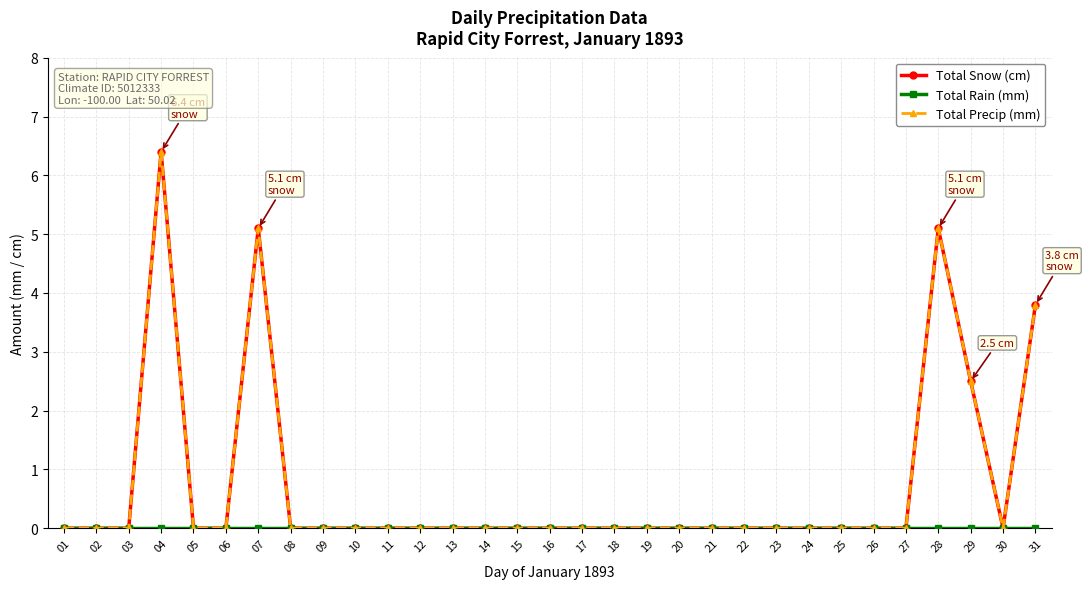

What is the difference between the highest and lowest values at 29?

2.5